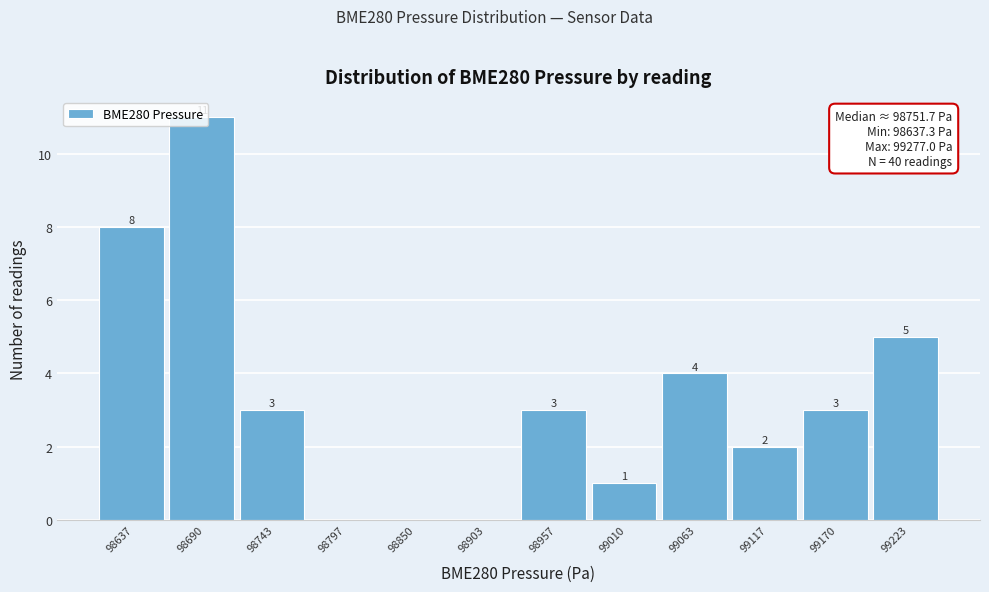

At which label does the data first exceed 3?

98637